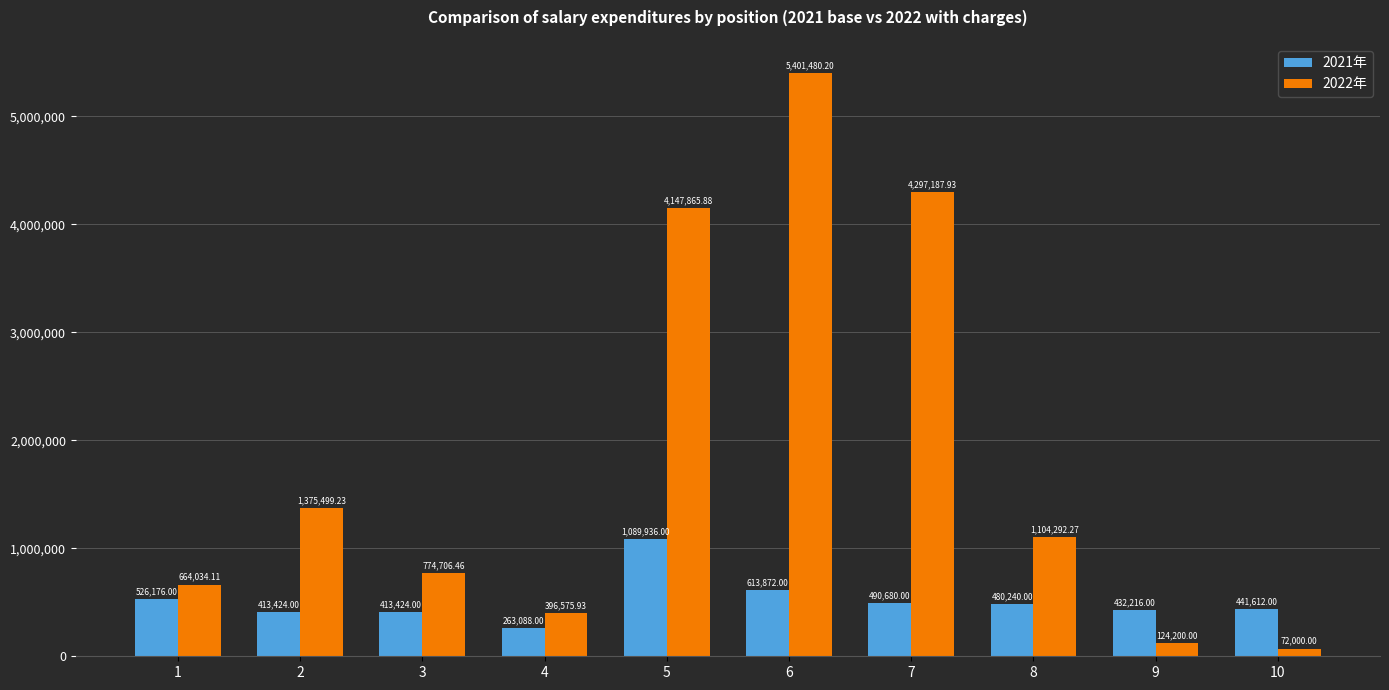

At which label does 2022年 first exceed 1104292?

2